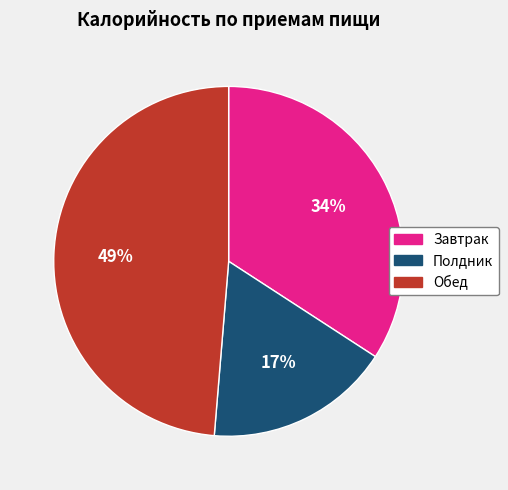

Which has a higher value, Полдник or Обед?

Обед